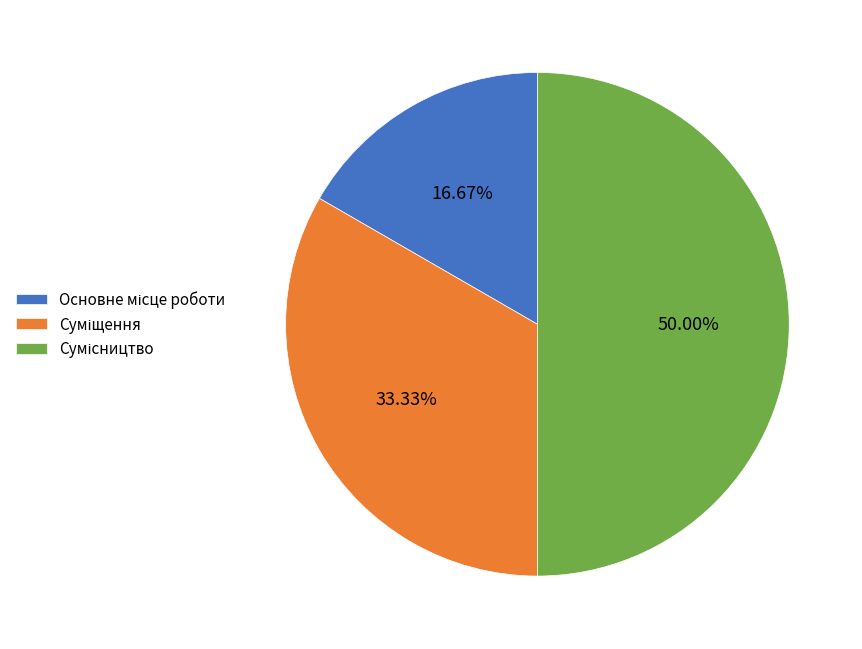

How many slices are in this pie chart?

3